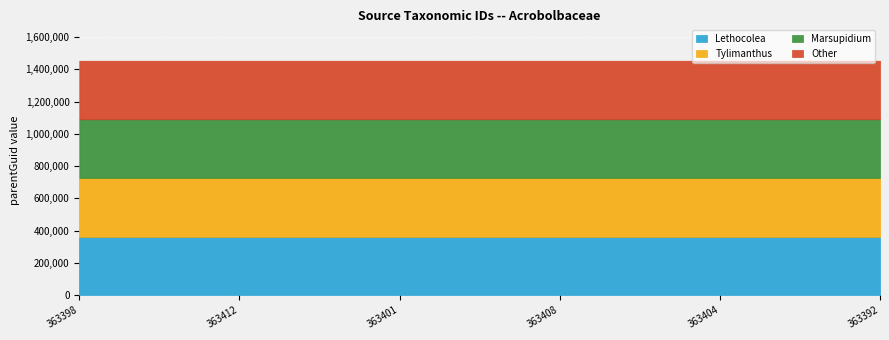

What is the sum of all Lethocolea values?

2180352